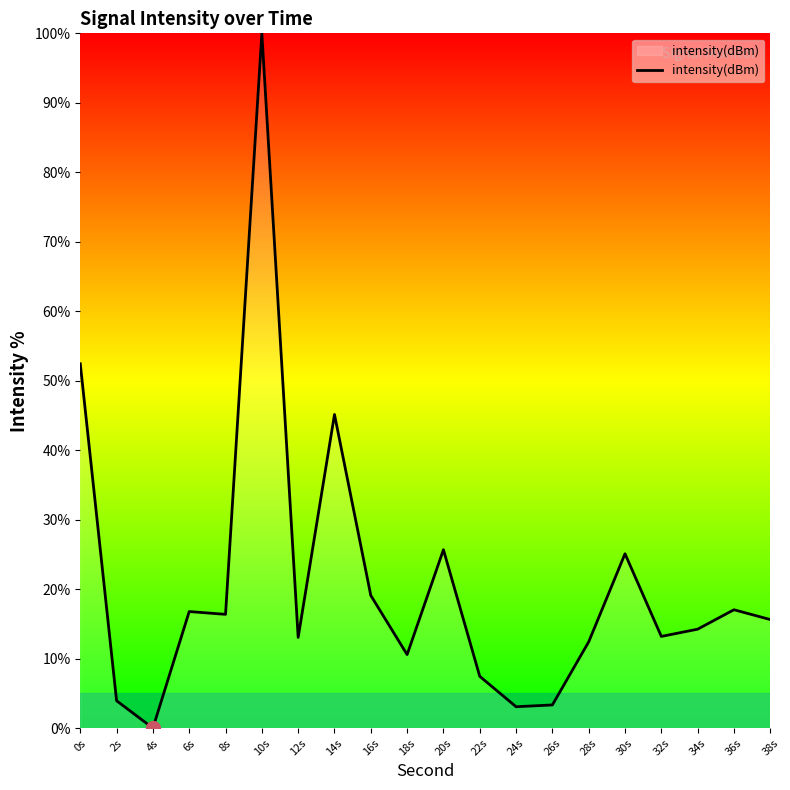

True or false: the data shows 3.3 at 26s.

True